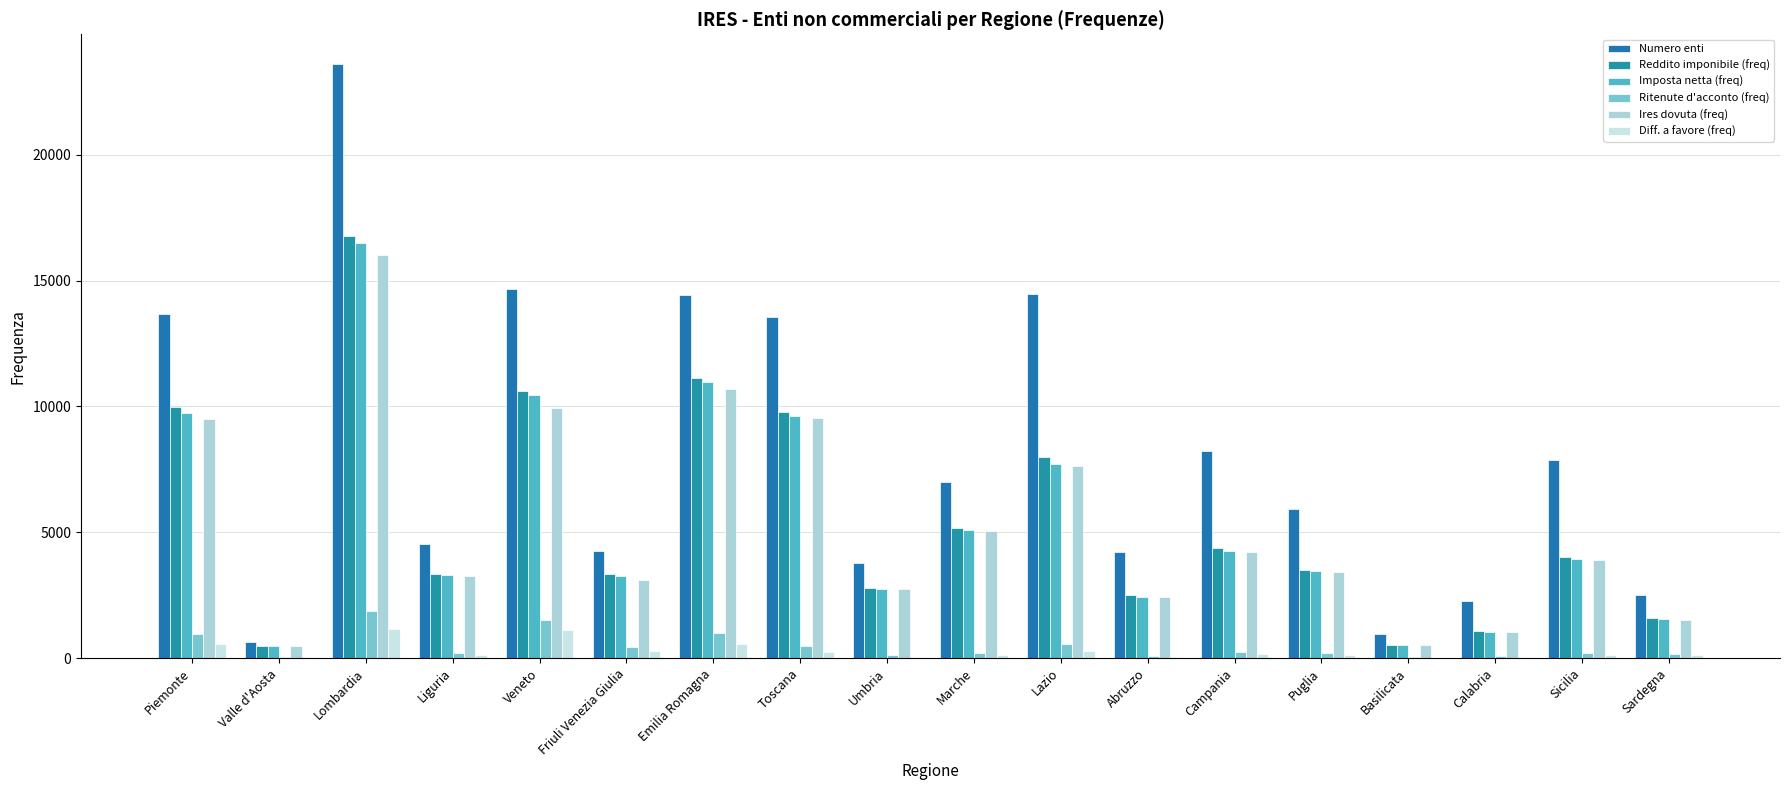

Which label corresponds to the largest value in the chart?

Lombardia